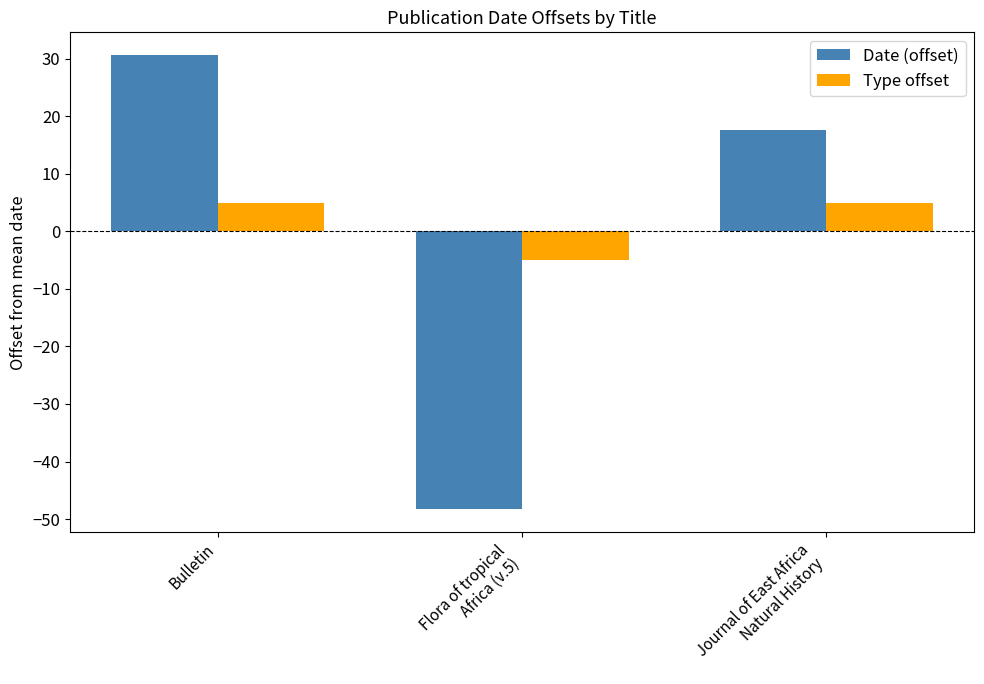

List the labels in order of Date (offset) value, smallest first.

Flora of tropical
Africa (v.5), Journal of East Africa
Natural History, Bulletin